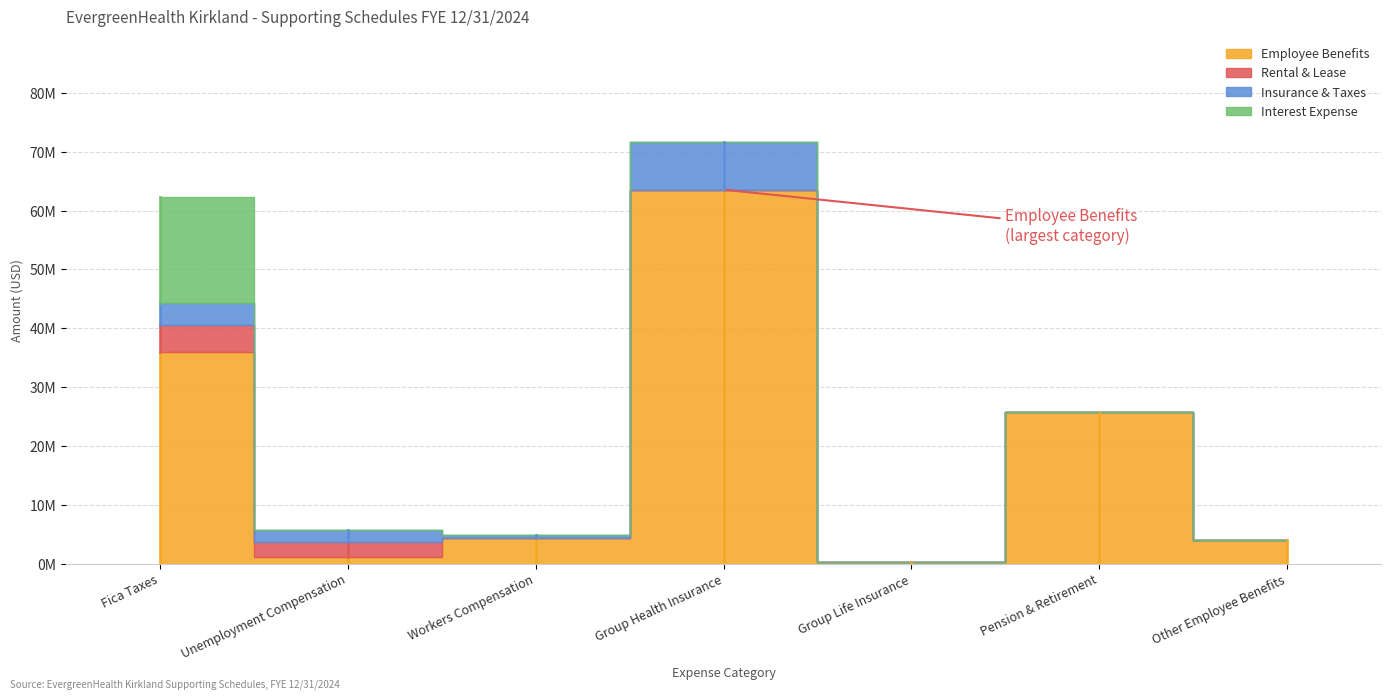

At which category does the chart reach its peak across all series?

Group Health Insurance